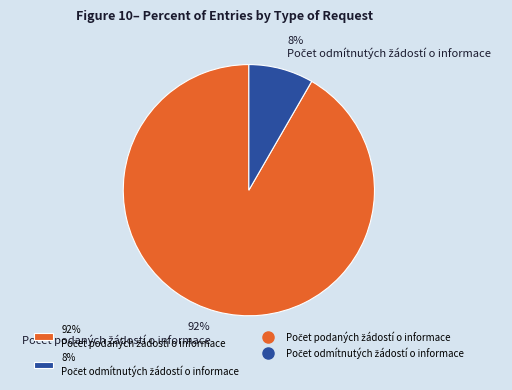

To the nearest percent, what is the average slice percentage?

50%